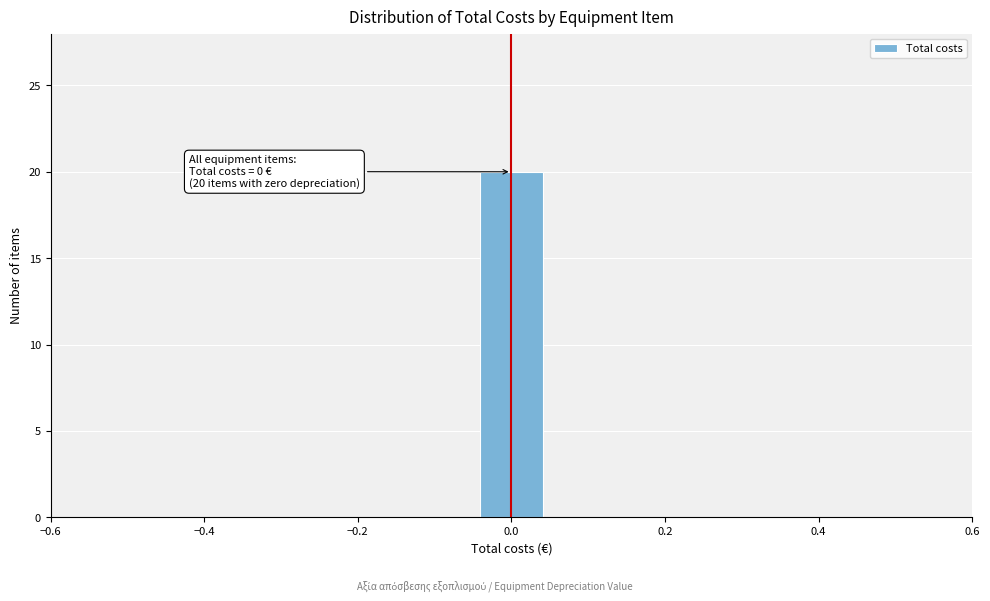

Which range on the x-axis has the tallest bar?

-0.04 to 0.04